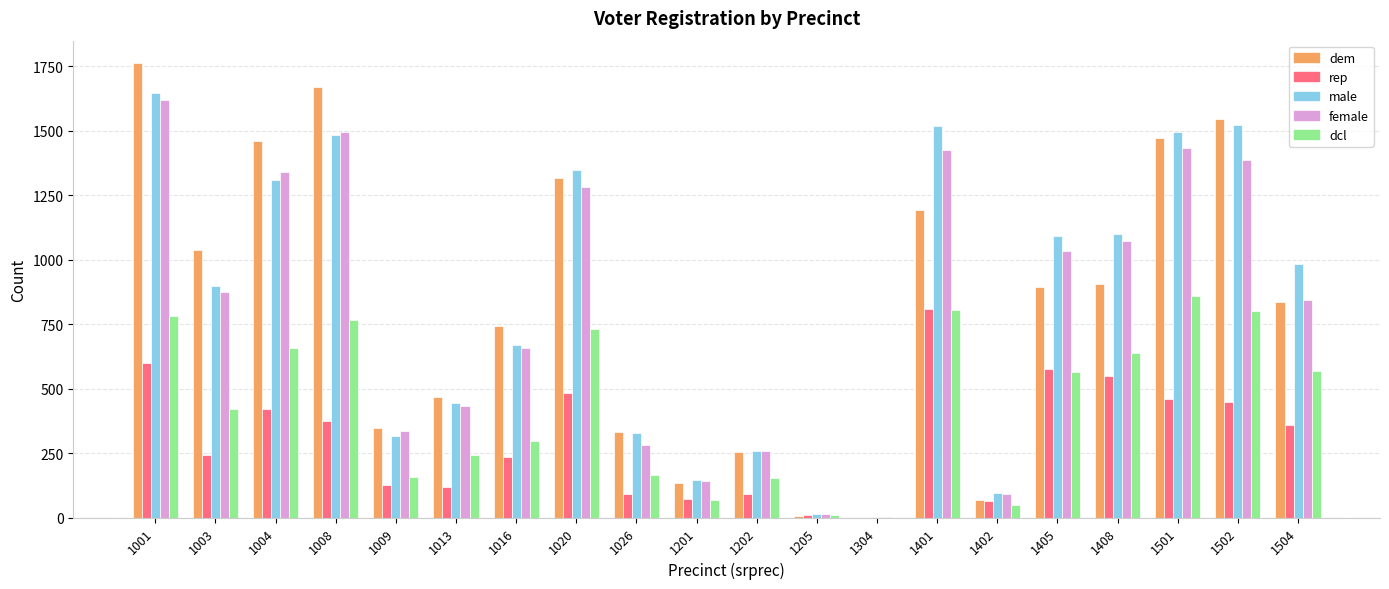

Which series changed the most between 1304 and 1408?

male